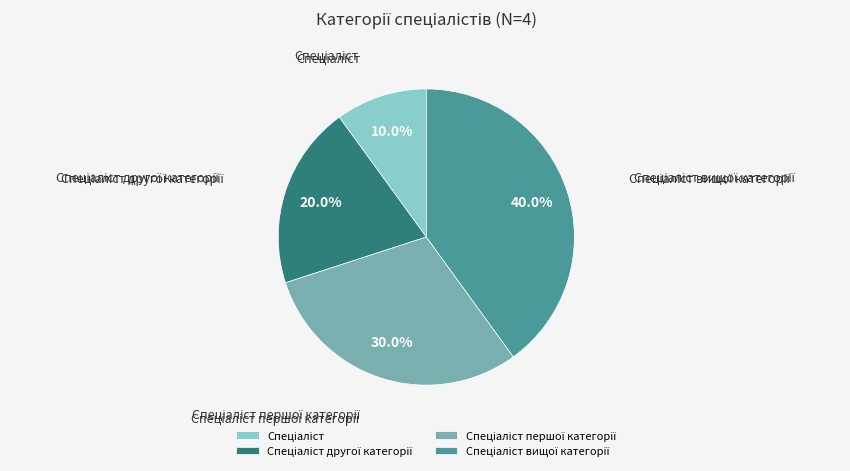

Is there a majority slice in this chart?

No